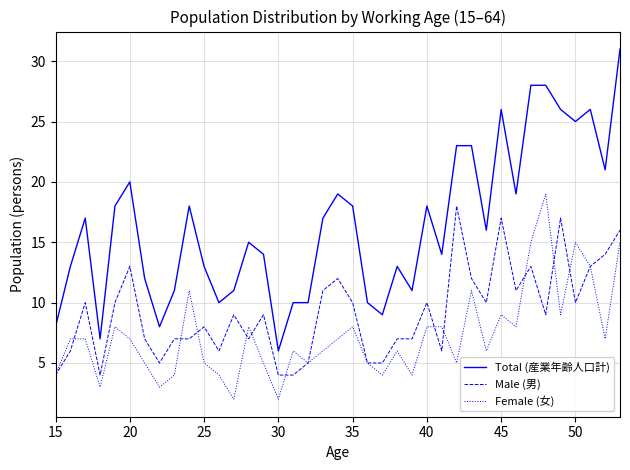

How many values in the Total (産業年齢人口計) series are below 16?

19